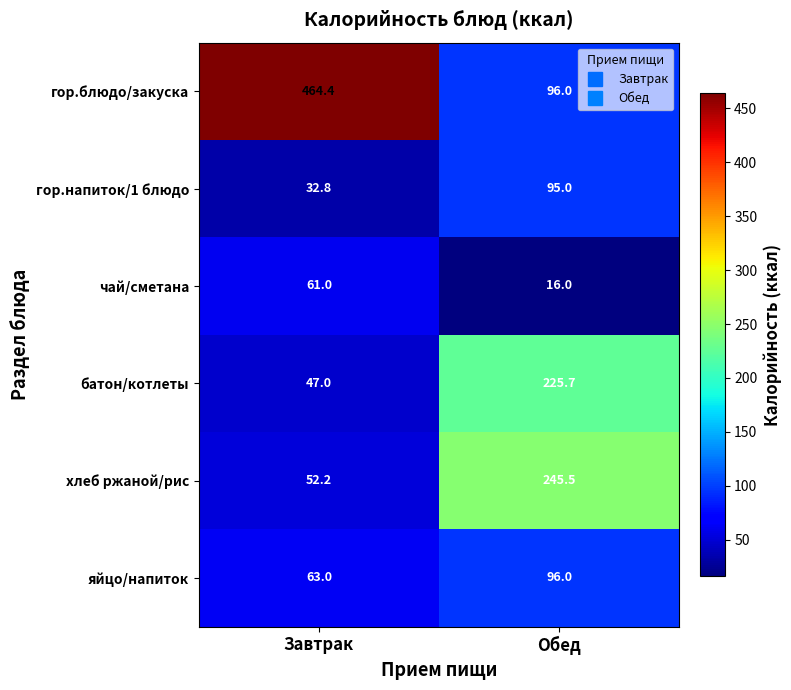

How many series are shown in this chart?

6